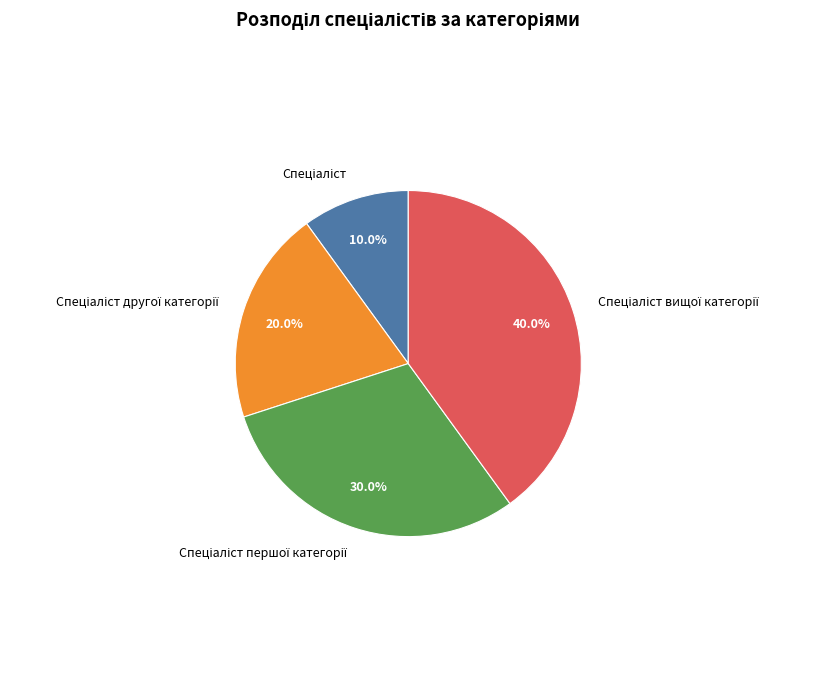

Is there any slice that represents more than half of the pie?

No